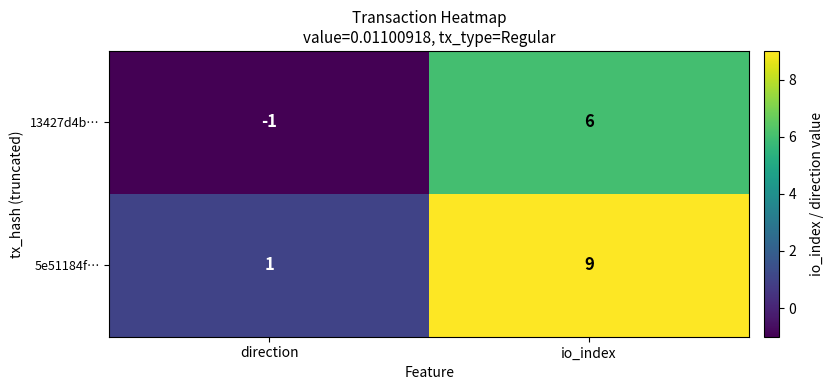

What is the difference between the maximum and minimum values in the 13427d4b… series?

7